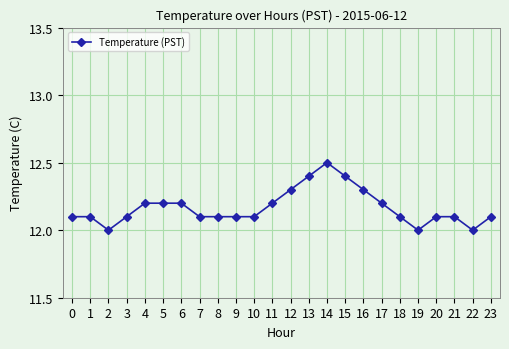

How many values are between 12 and 13?

24